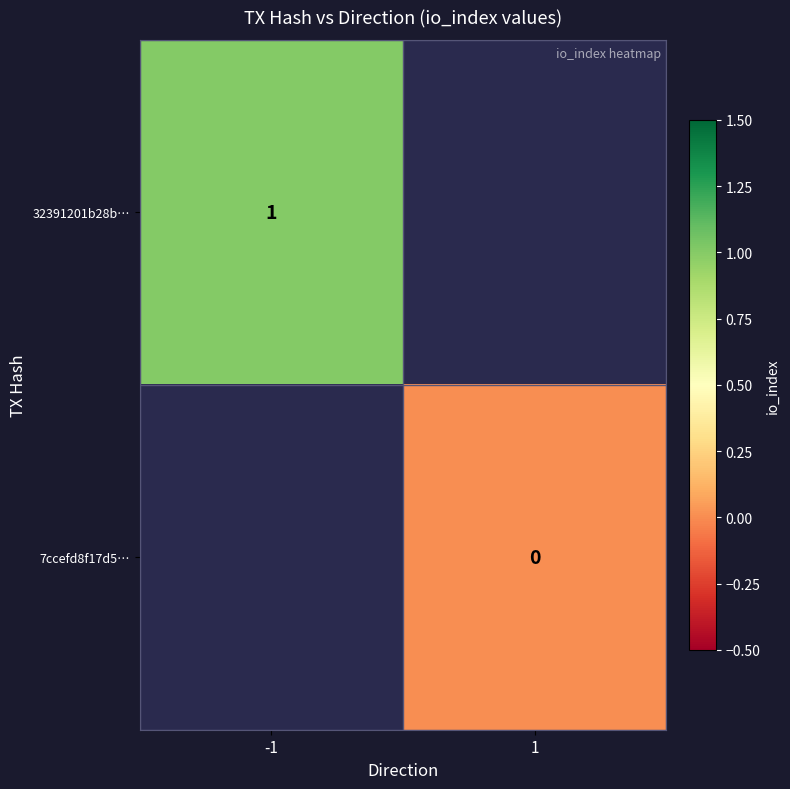

Between -1 and 1, which is larger?

1